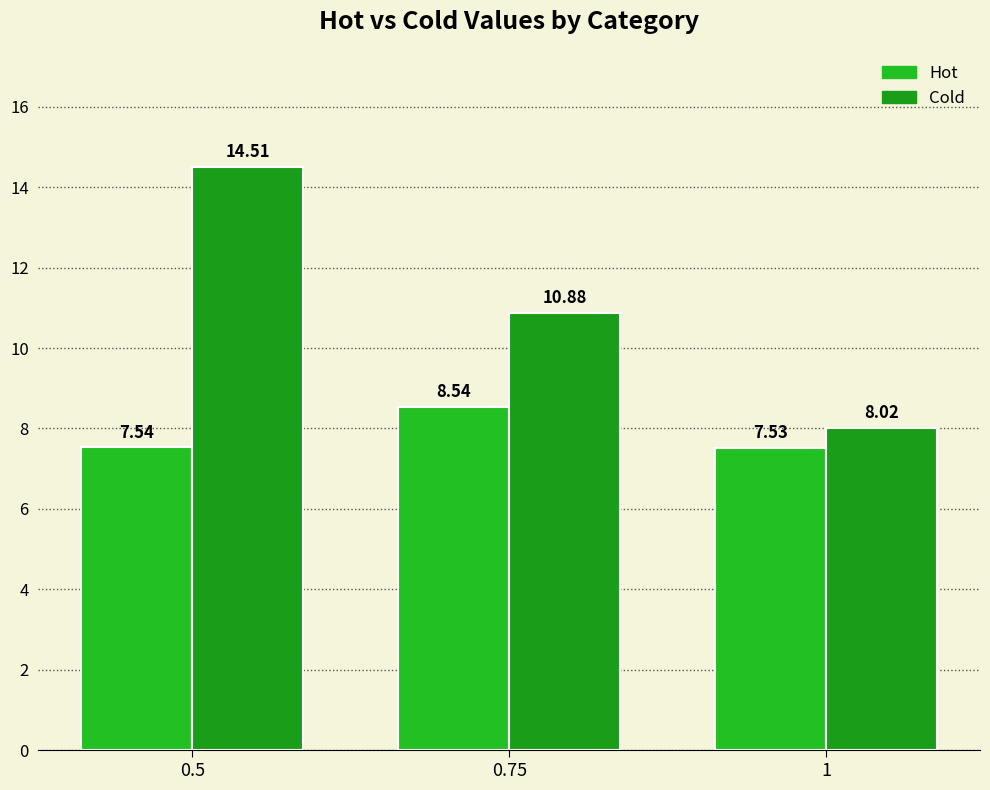

How many categories are shown in the chart?

3